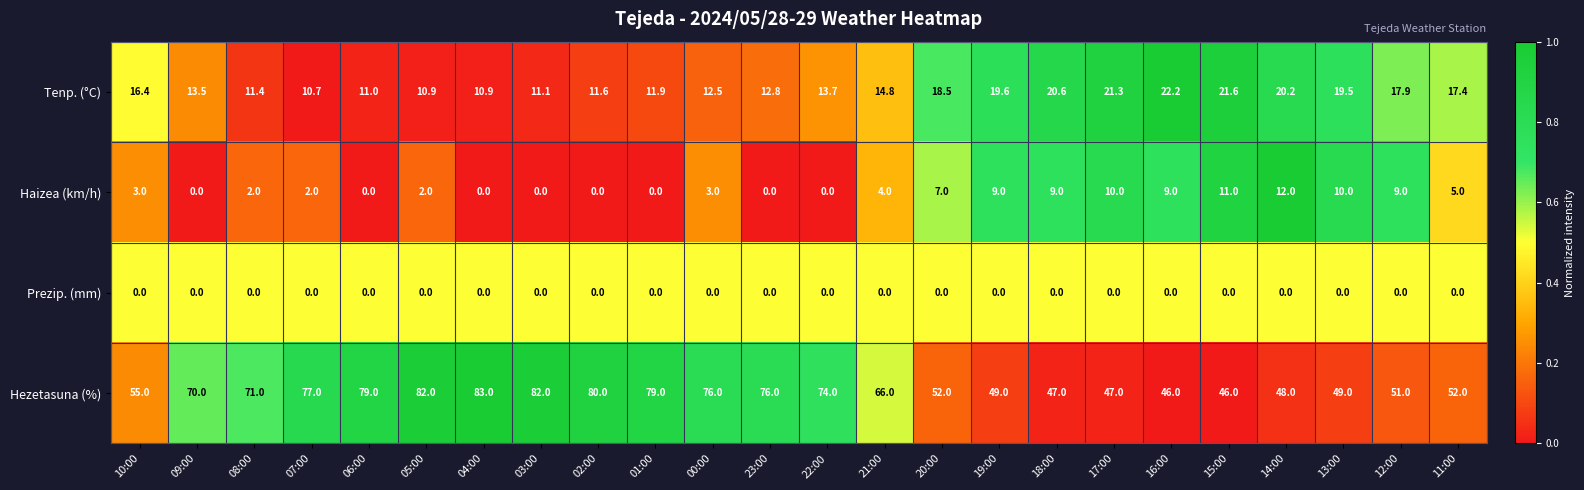

Count the number of categories in the chart.

24